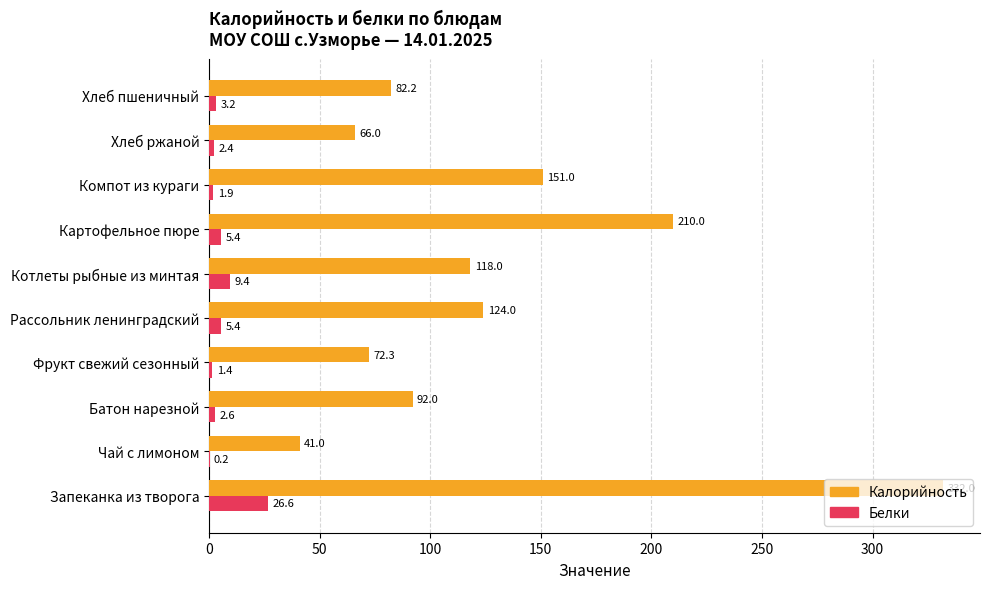

Is it true that Калорийность equals 196.2 at Запеканка из творога?

False